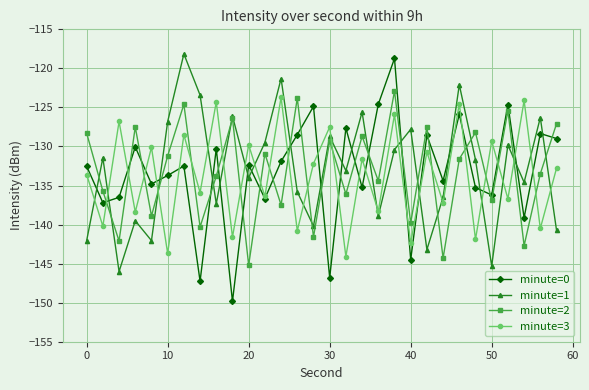

After their last crossing, which series has the higher values: minute=1 or minute=0?

minute=0